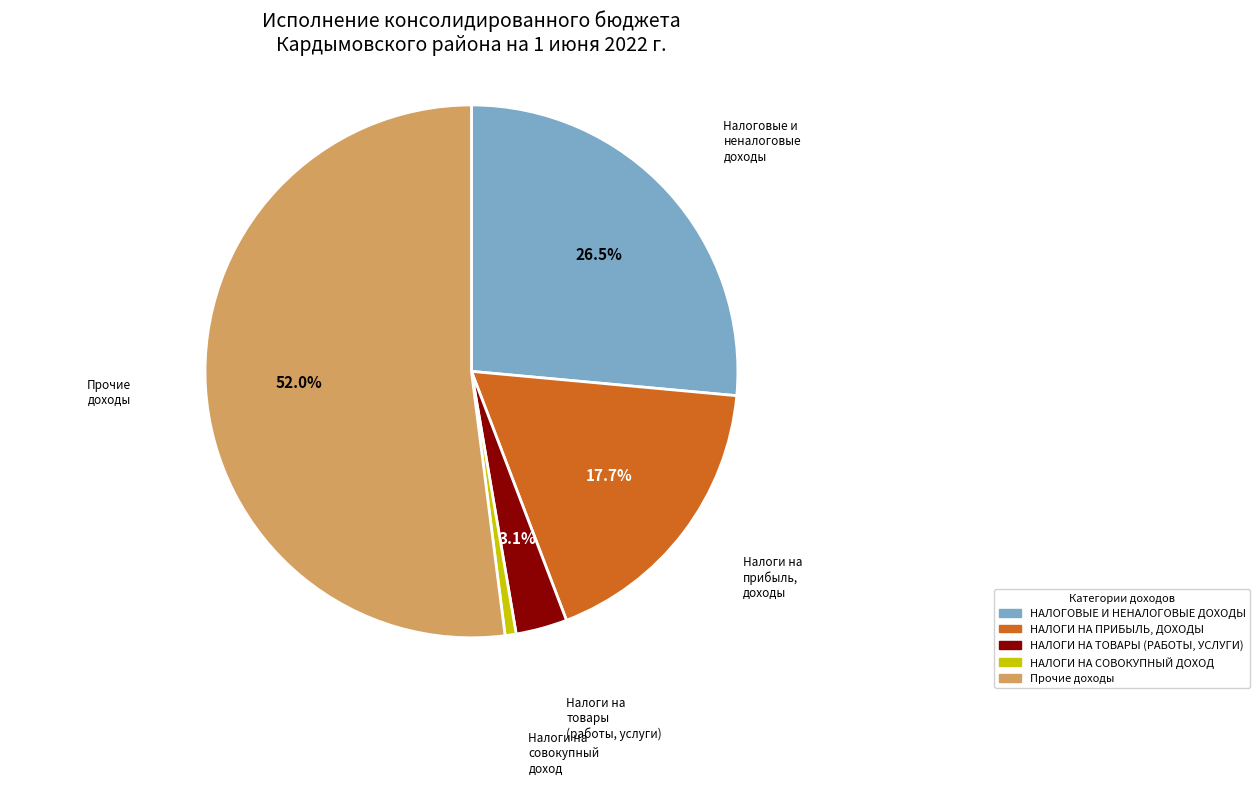

Which category has the biggest portion of the pie?

Прочие доходы